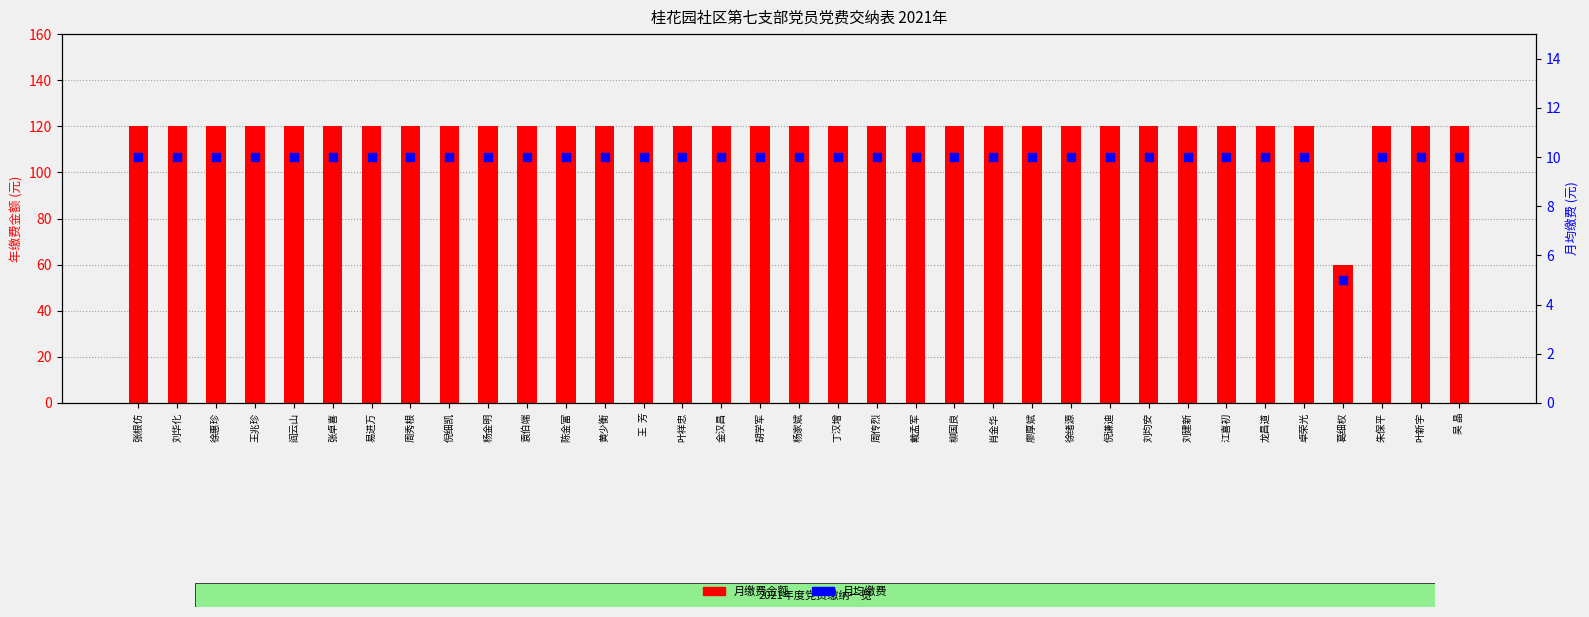

What is the total value across all series at 刘华化?

130